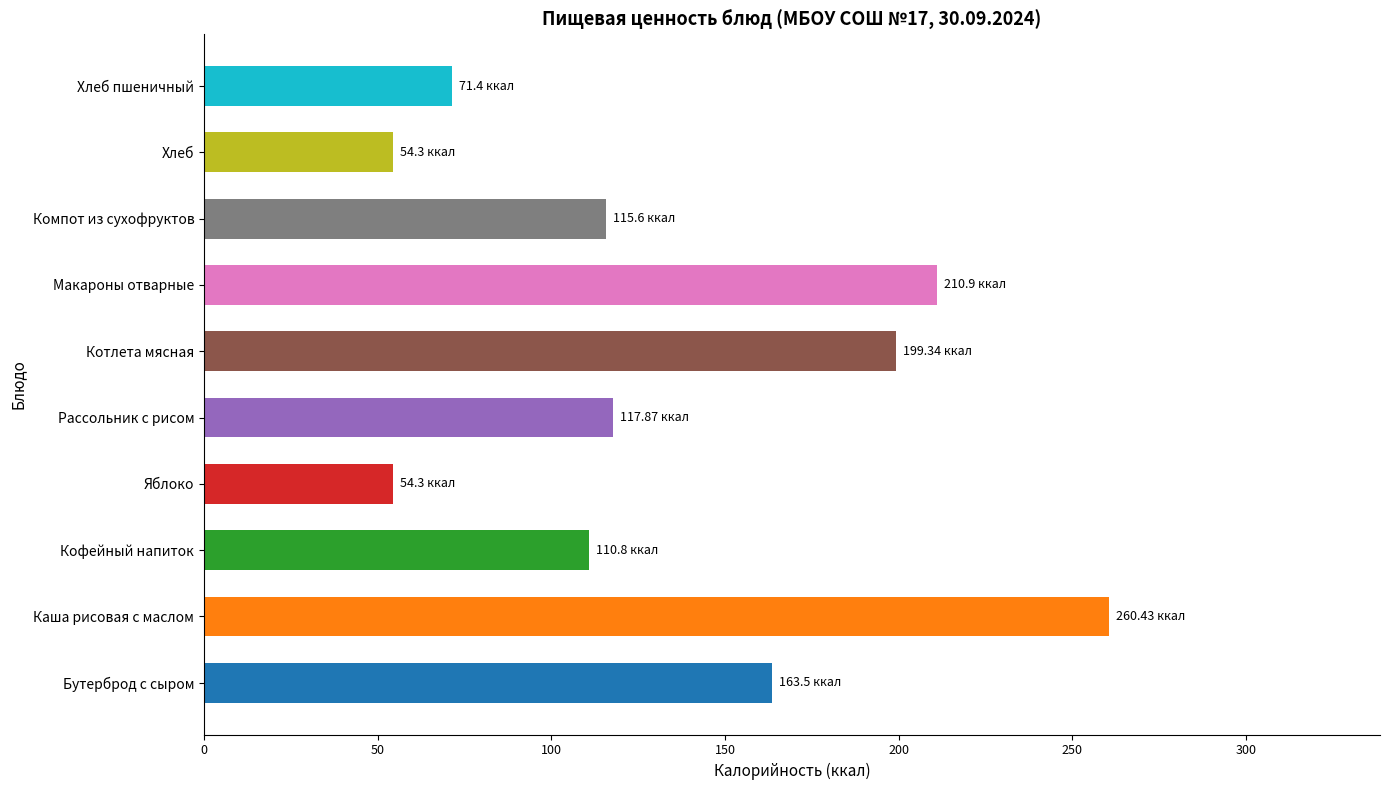

Does the chart contain stacked bars?

No